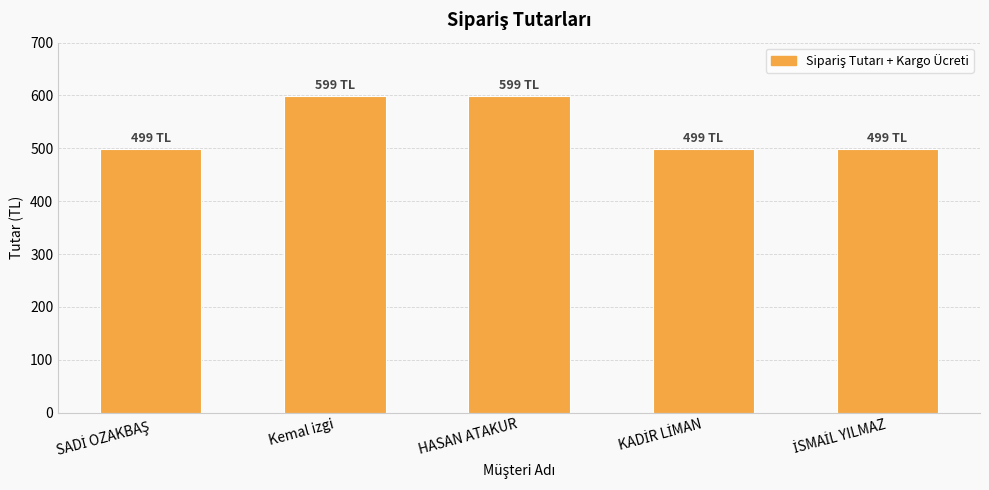

Count the values in the range 499 to 599.

5